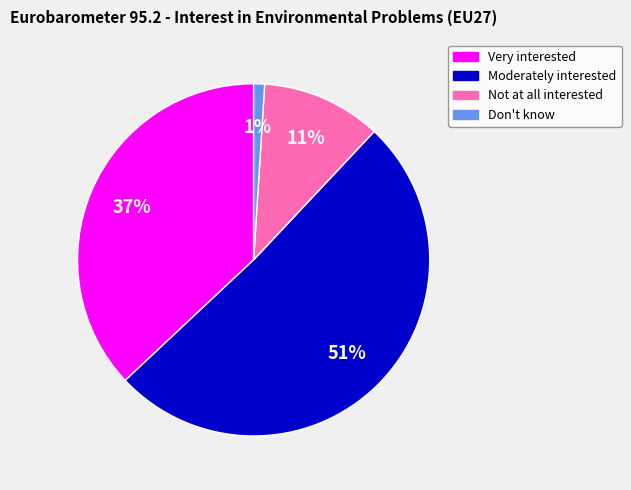

What is the smallest slice in the pie chart?

Don't know